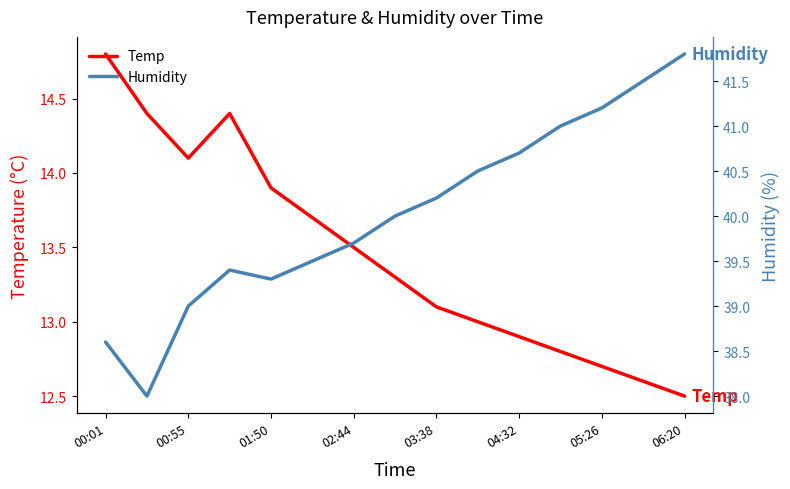

Does the chart have visible grid lines?

No